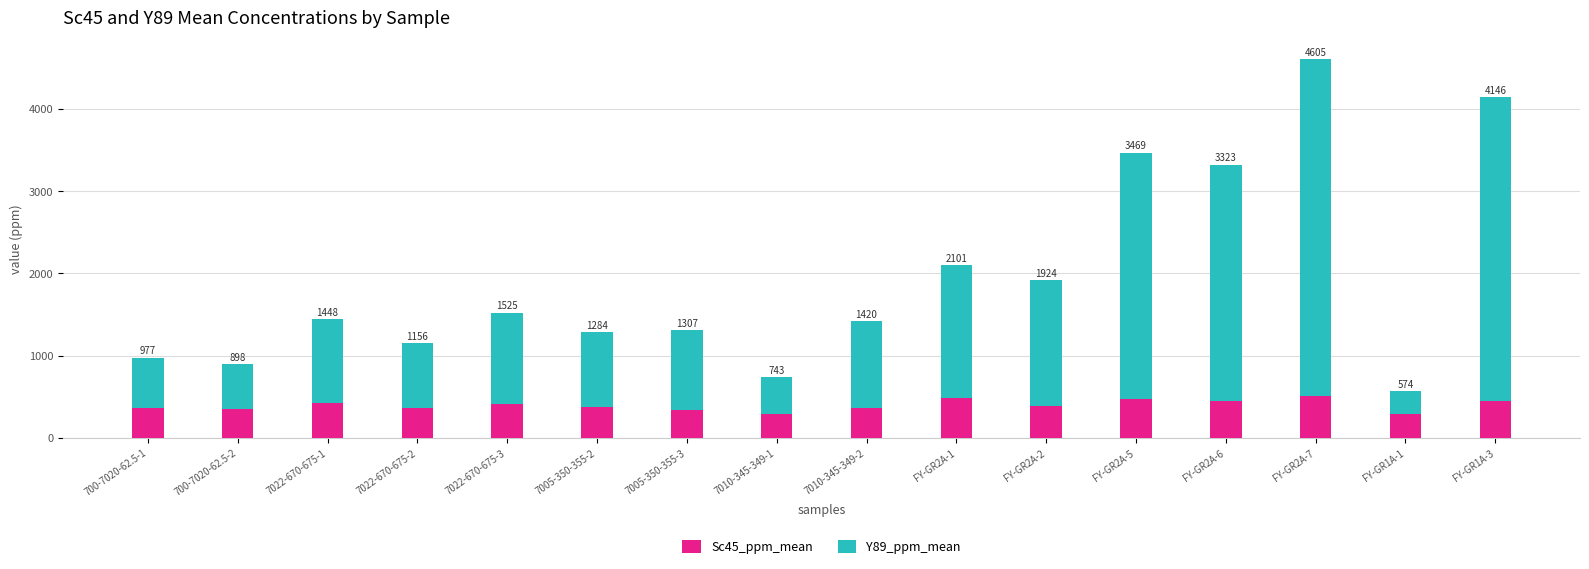

Does the chart contain stacked bars?

Yes